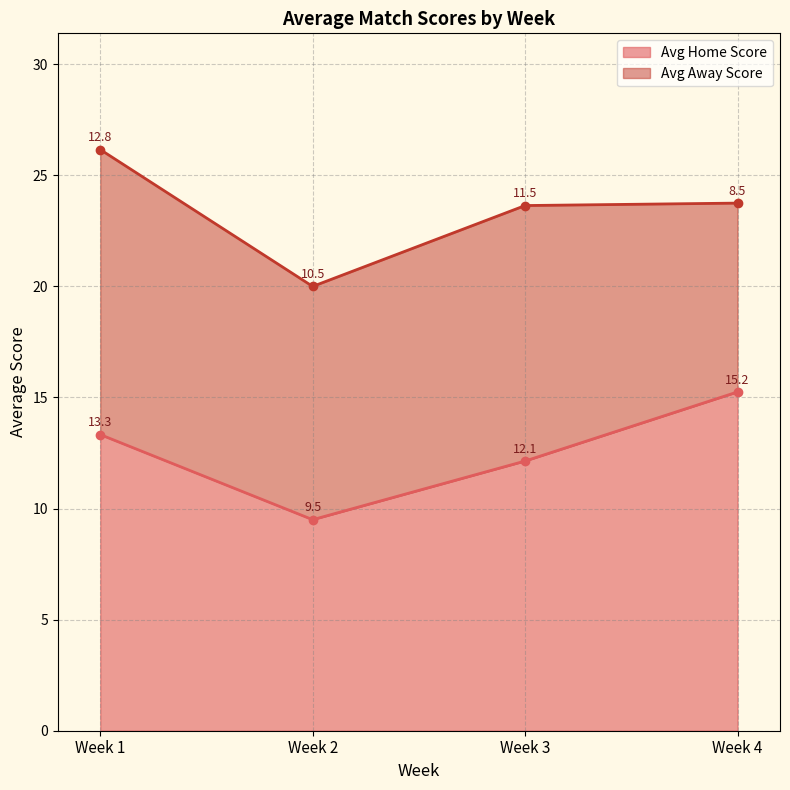

Where is Avg Home Score nearest to the value 12?

Week 3